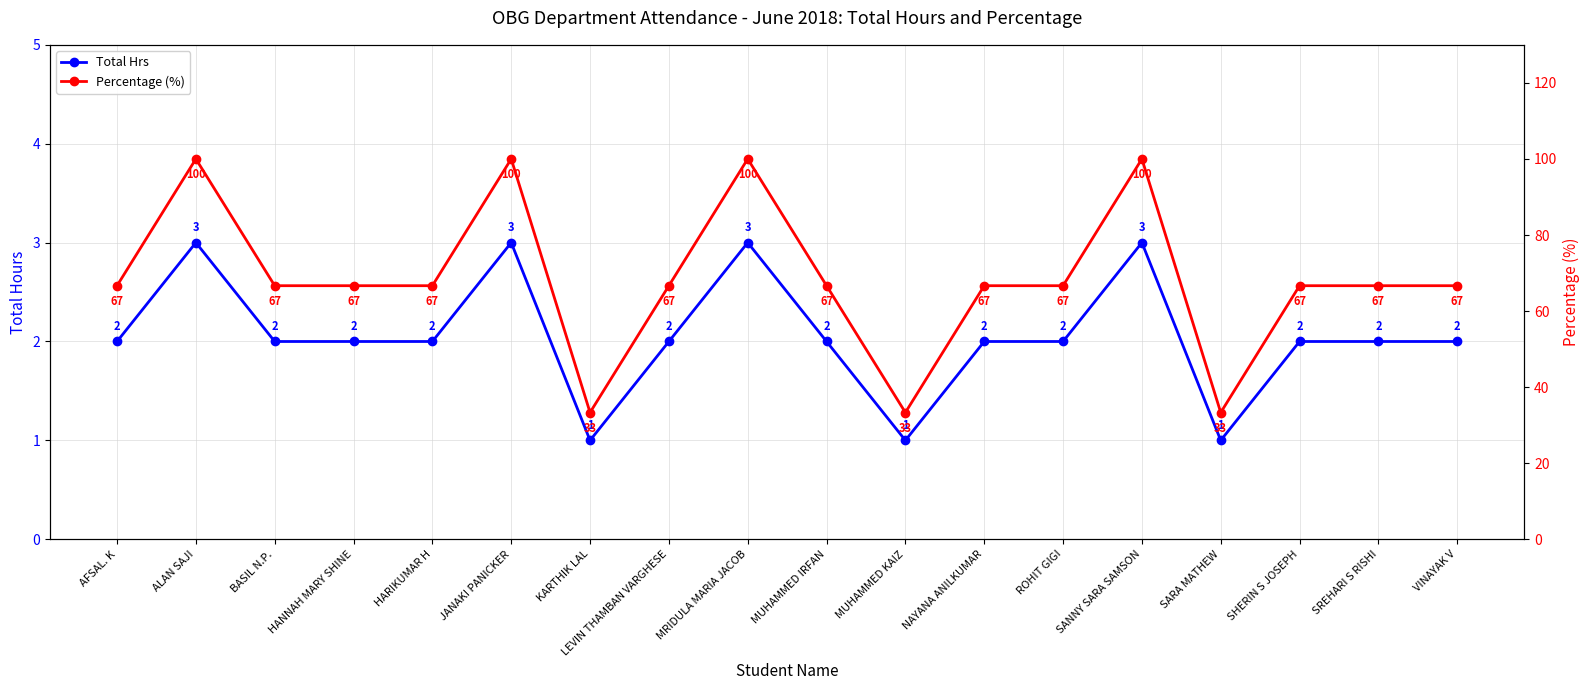

True or false: Total Hrs and Percentage (%) cross at least once.

False